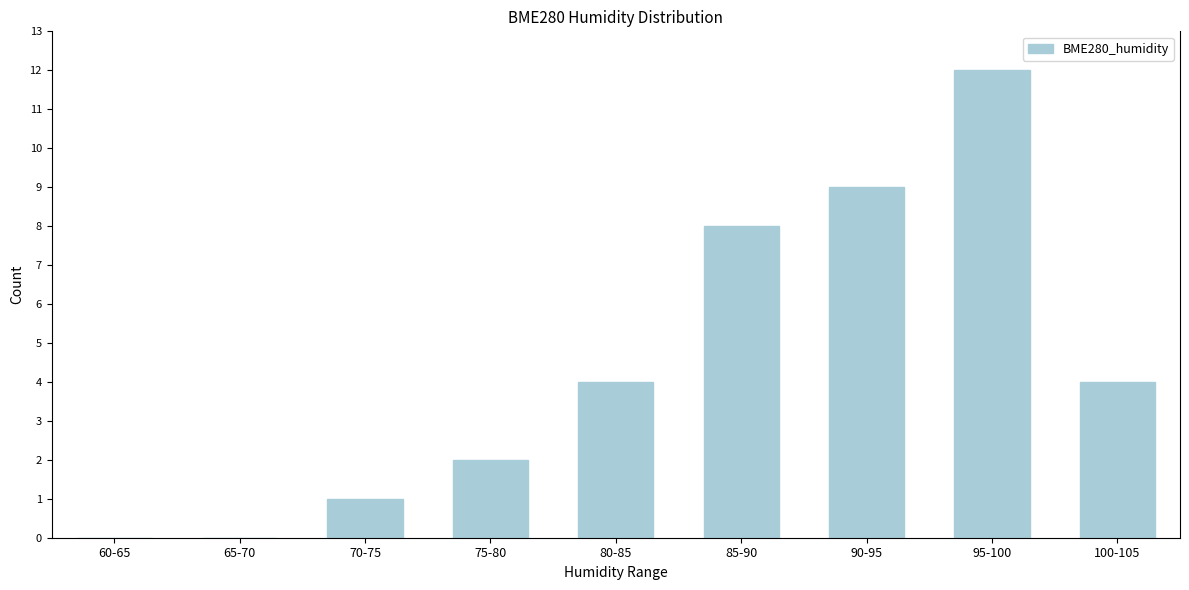

Reading right to left, list all the values displayed in this chart.

100-105=4	95-100=12	90-95=9	85-90=8	80-85=4	75-80=2	70-75=1	65-70=0	60-65=0